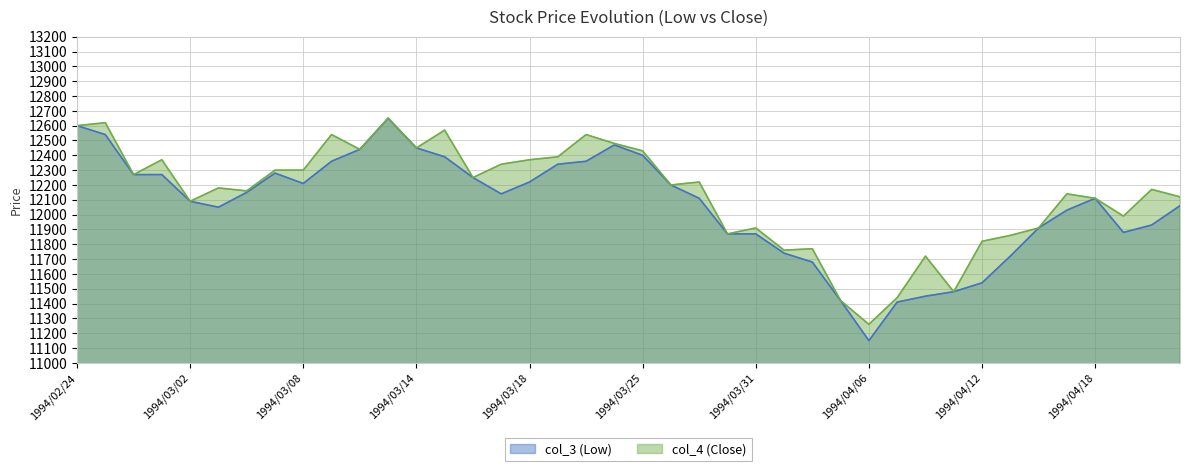

How many data points does each series have?

40